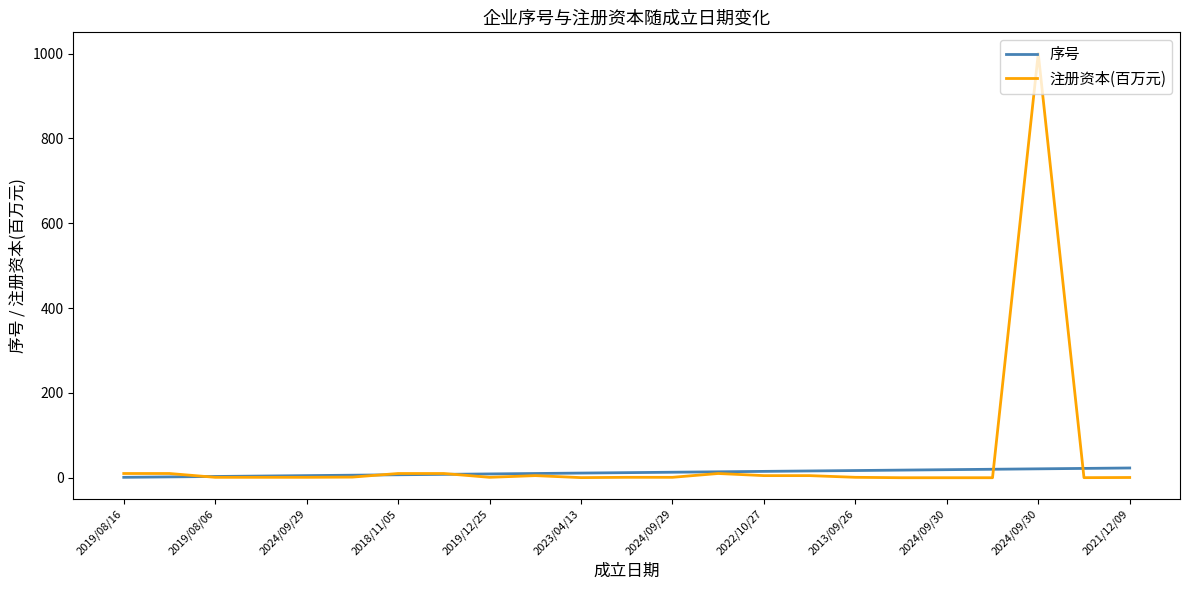

Rank the series by their maximum value, from lowest to highest.

序号, 注册资本(百万元)